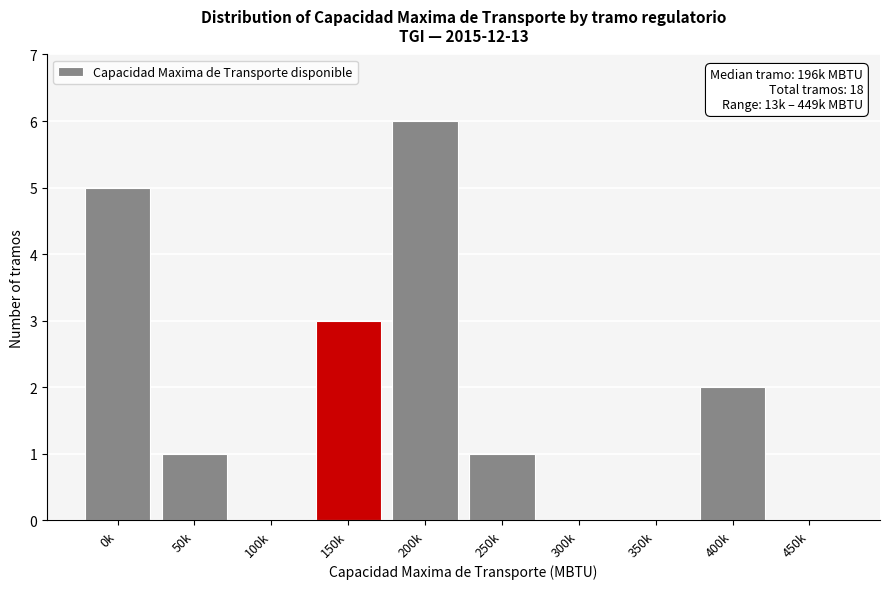

Reading left to right, extract all data points from this chart.

0k=5	50k=1	100k=0	150k=3	200k=6	250k=1	300k=0	350k=0	400k=2	450k=0